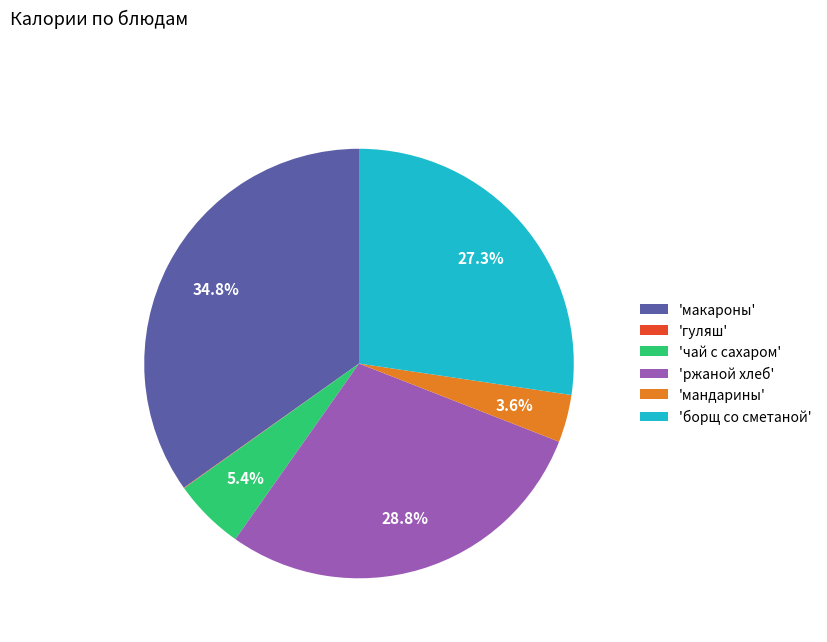

Do 'макароны' and 'ржаной хлеб' together represent more than half of the pie?

Yes